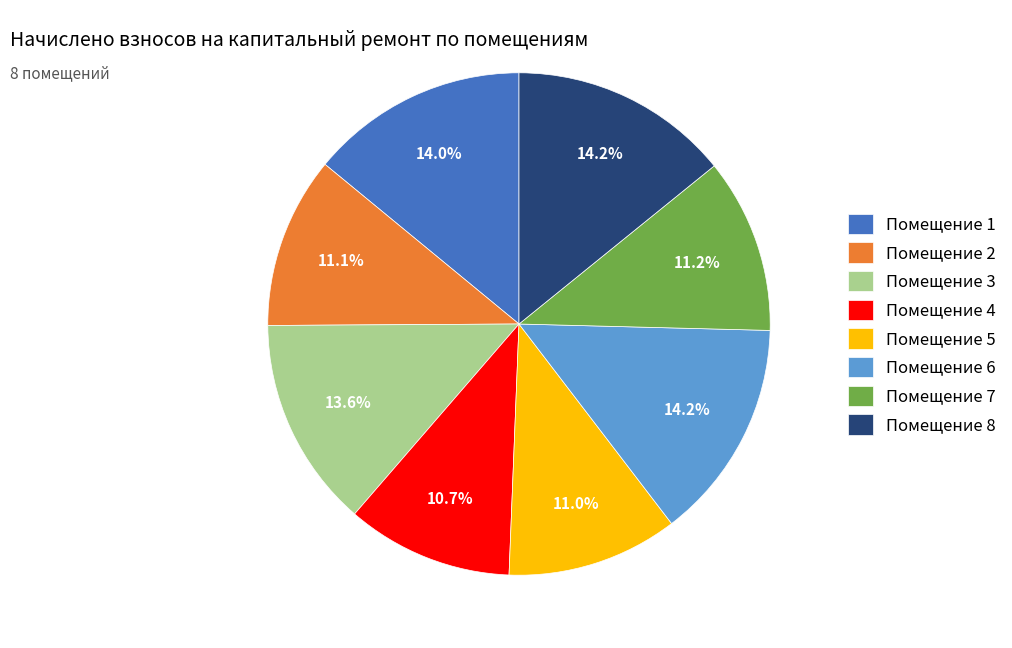

What percentage do Помещение 6 and Помещение 1 together represent?

28.2%